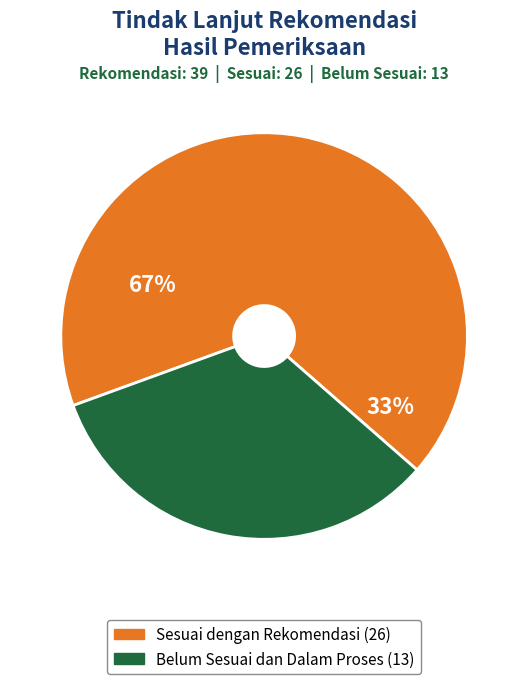

Is there a majority slice in this chart?

Yes